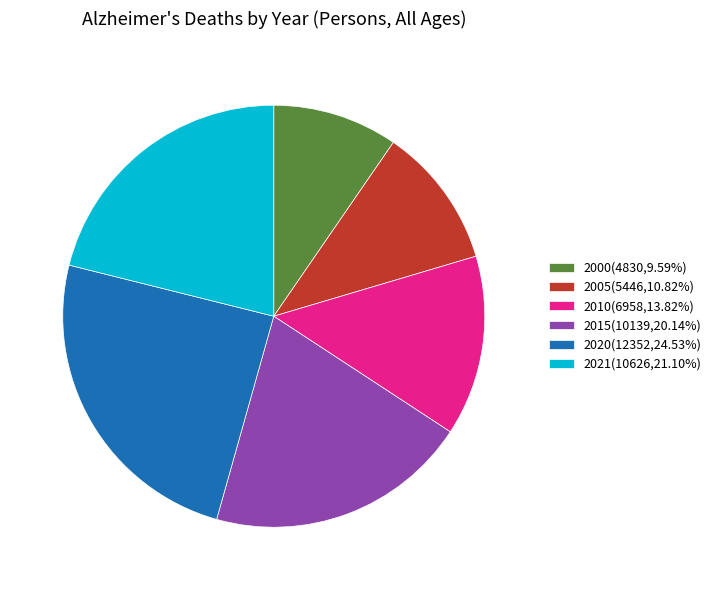

What is the smallest slice in the pie chart?

2000